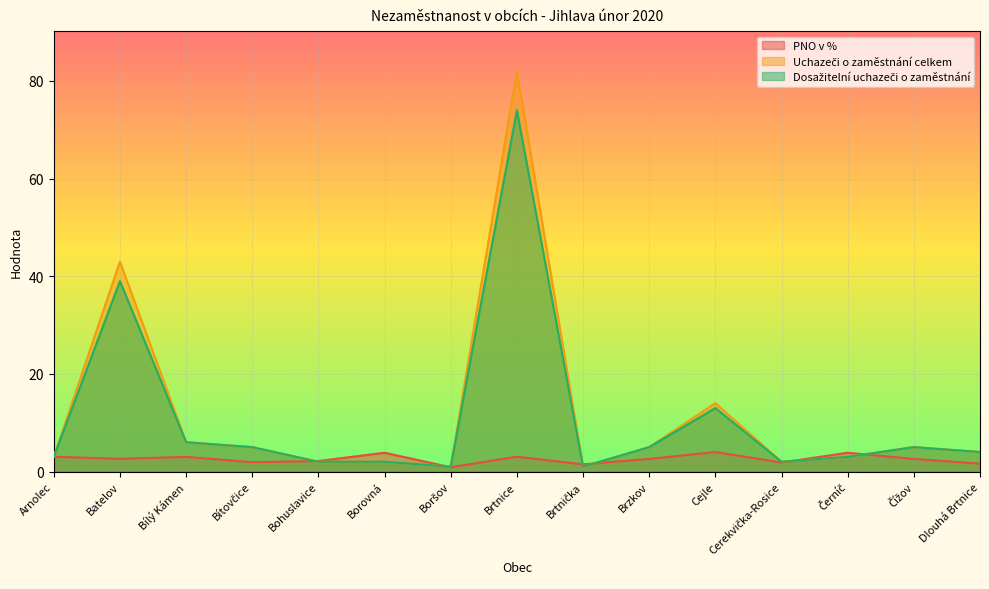

True or false: PNO v % and Uchazeči o zaměstnání celkem intersect in this chart.

True